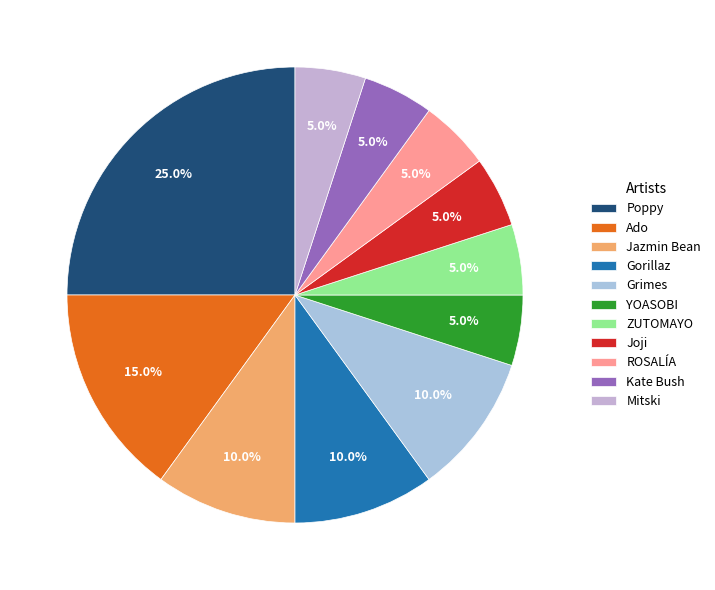

Is it true that Kate Bush is 1% of the pie?

False